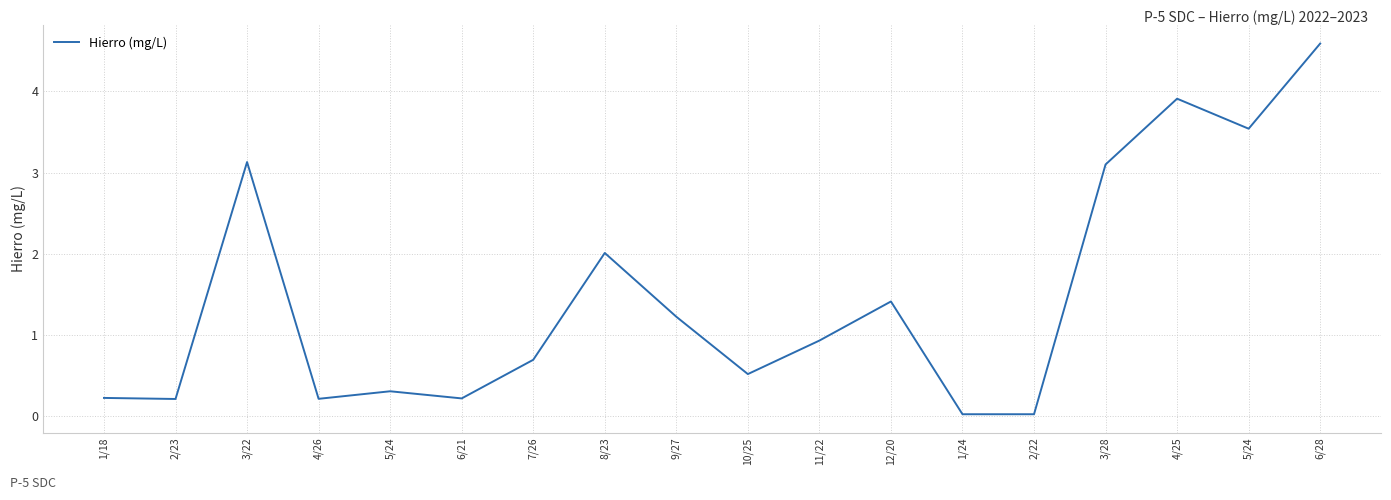

The value at 3/22 is 2.1. True or false?

False